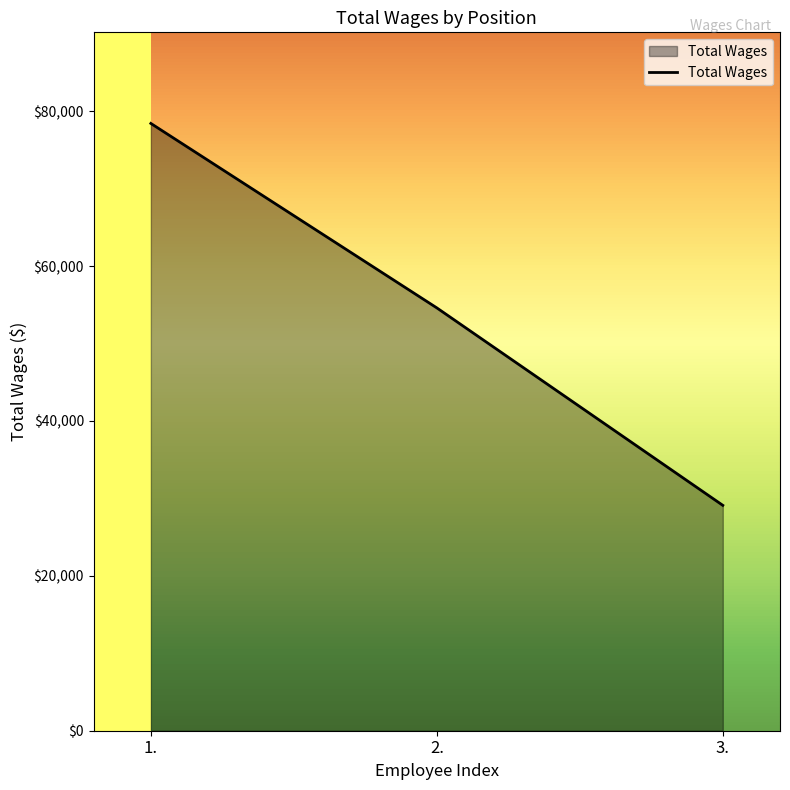

What is the difference between the second highest and minimum values?

25496